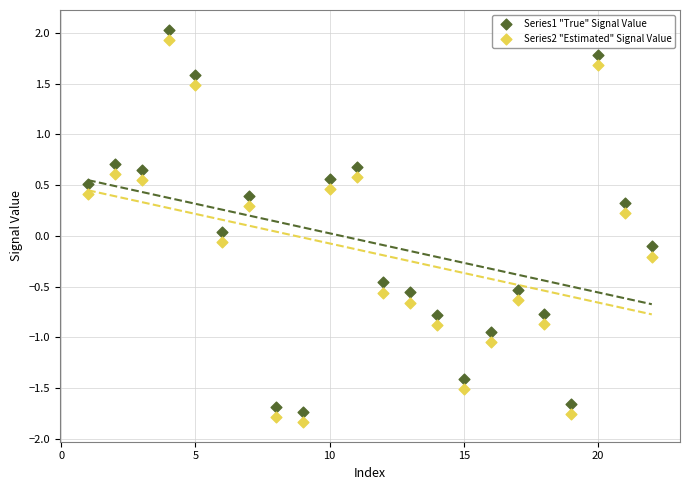

What is the X range (max minus min) for the scatter plot?

21.0